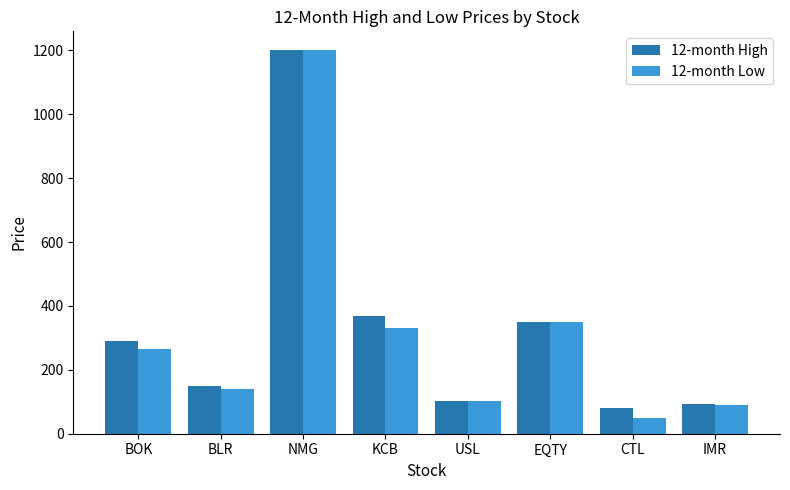

Which series changed the most between KCB and IMR?

12-month High